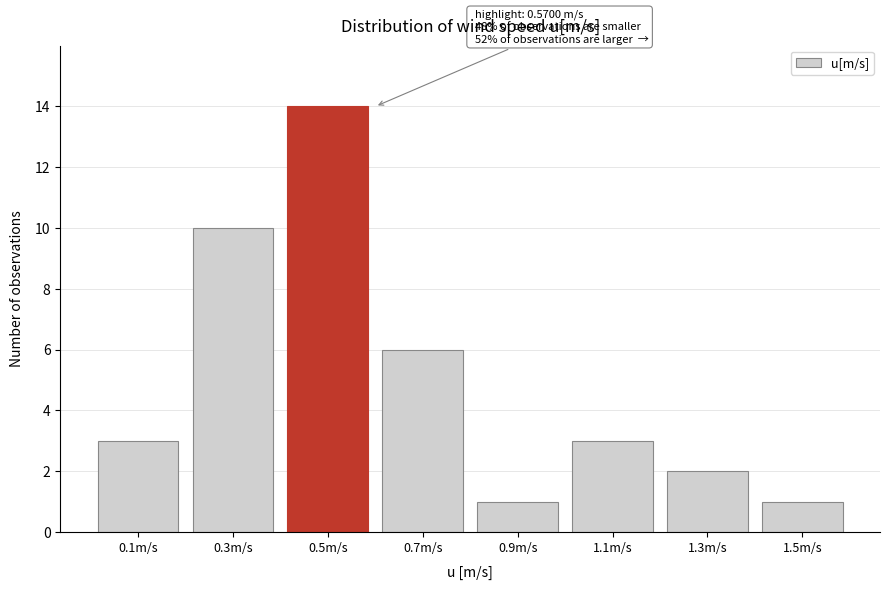

Reading left to right, list all the values displayed in this chart.

3	10	14	6	1	3	2	1